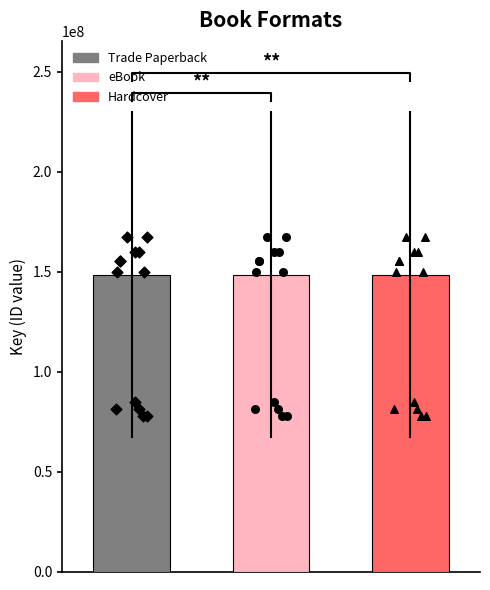

Which series has the largest Y range (max minus min)?

Trade Paperback